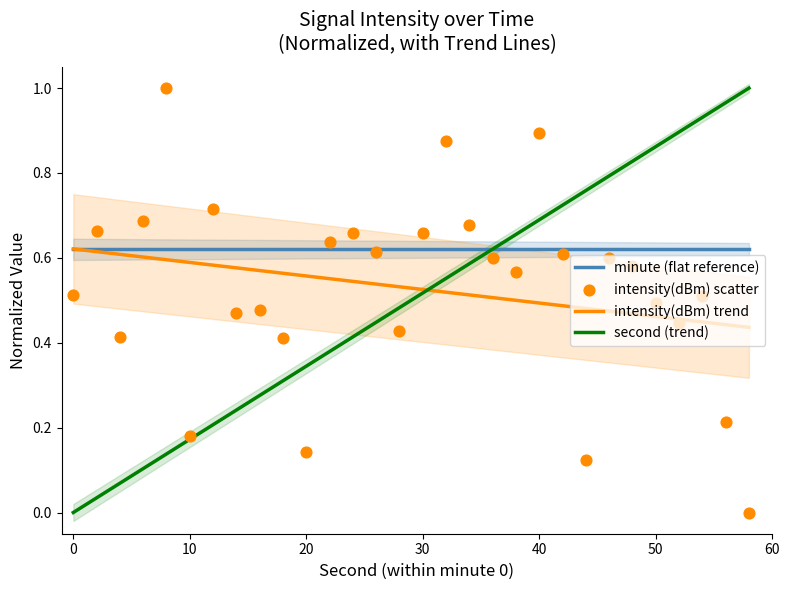

What are all the series names shown in the legend?

minute (flat reference), intensity(dBm) trend, second (trend), intensity(dBm) scatter